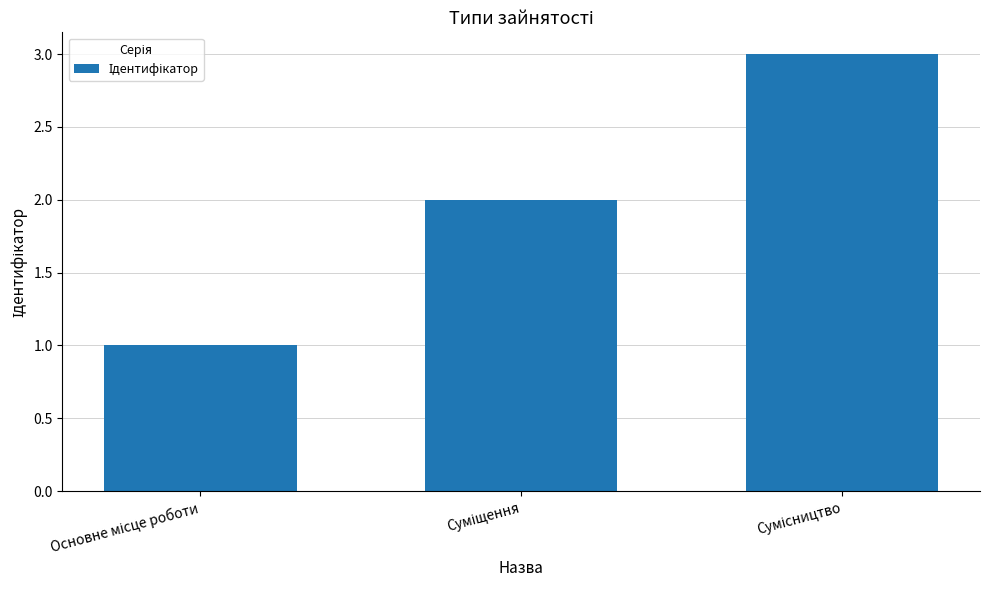

What is the smallest value displayed?

1